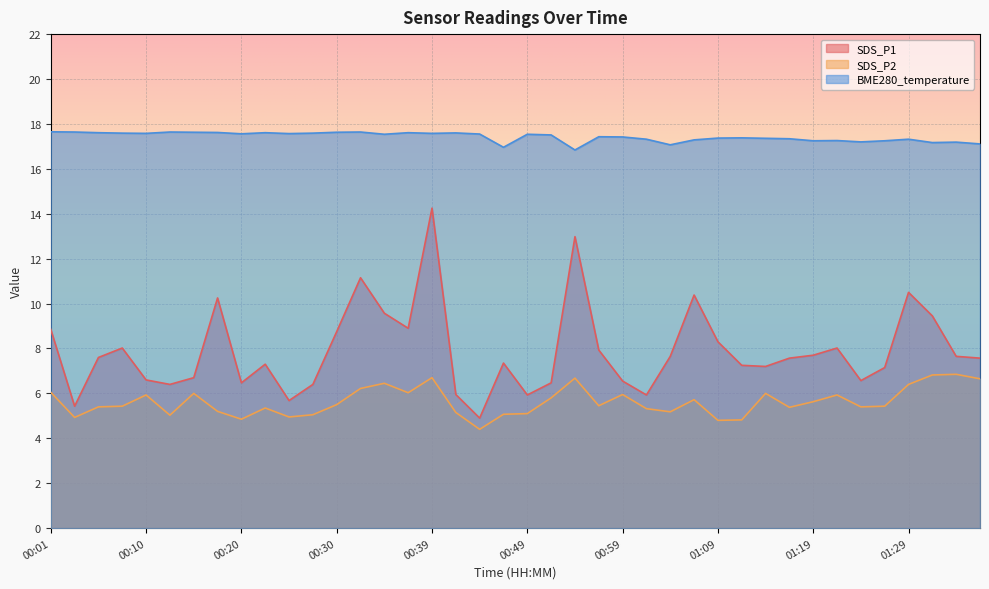

Where does the SDS_P2 series first go above 5?

00:01